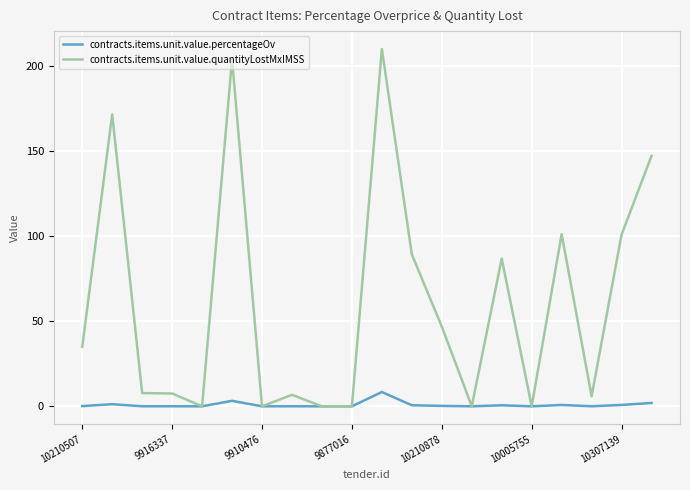

Which series has the largest range (max minus min)?

contracts.items.unit.value.quantityLostMxIMSS